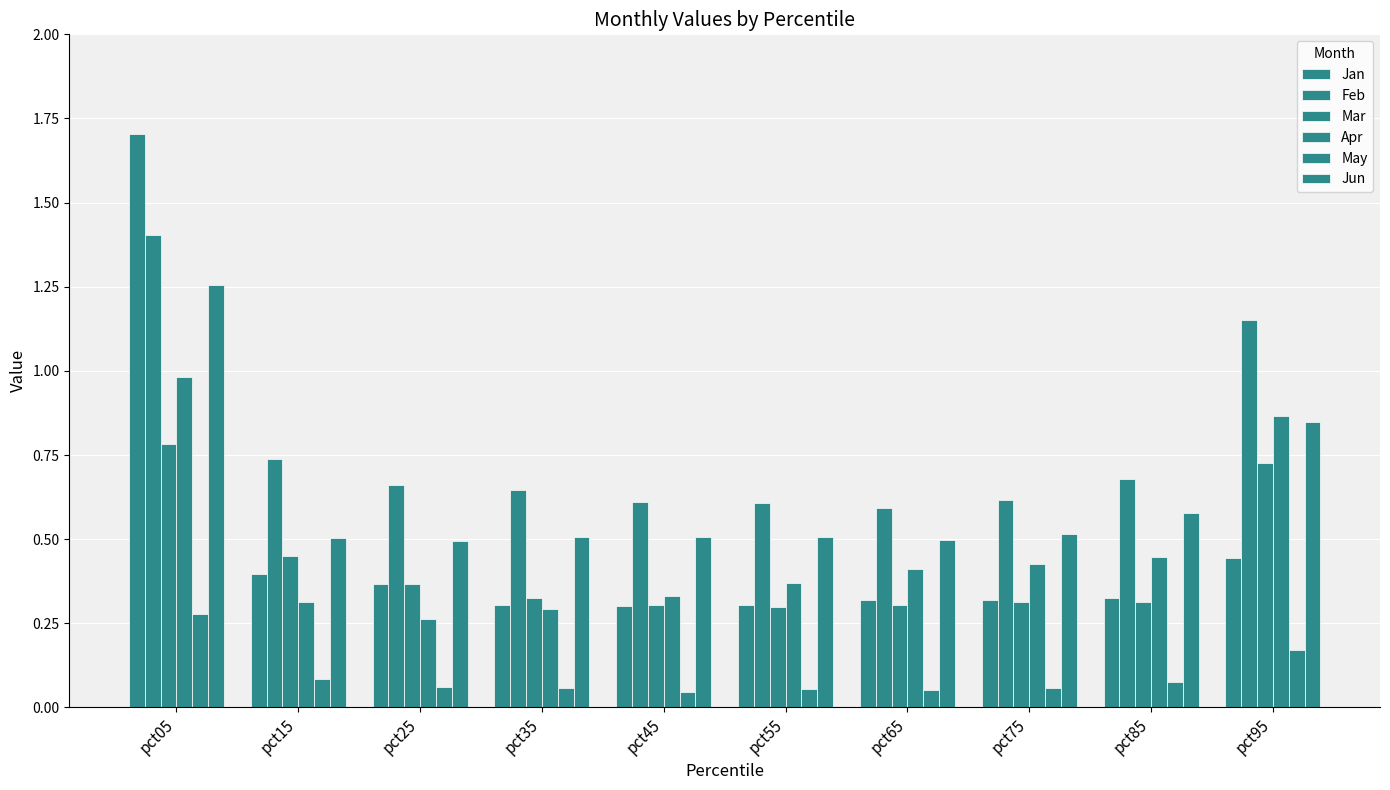

Is it true that Jan equals 0.4 at pct25?

True